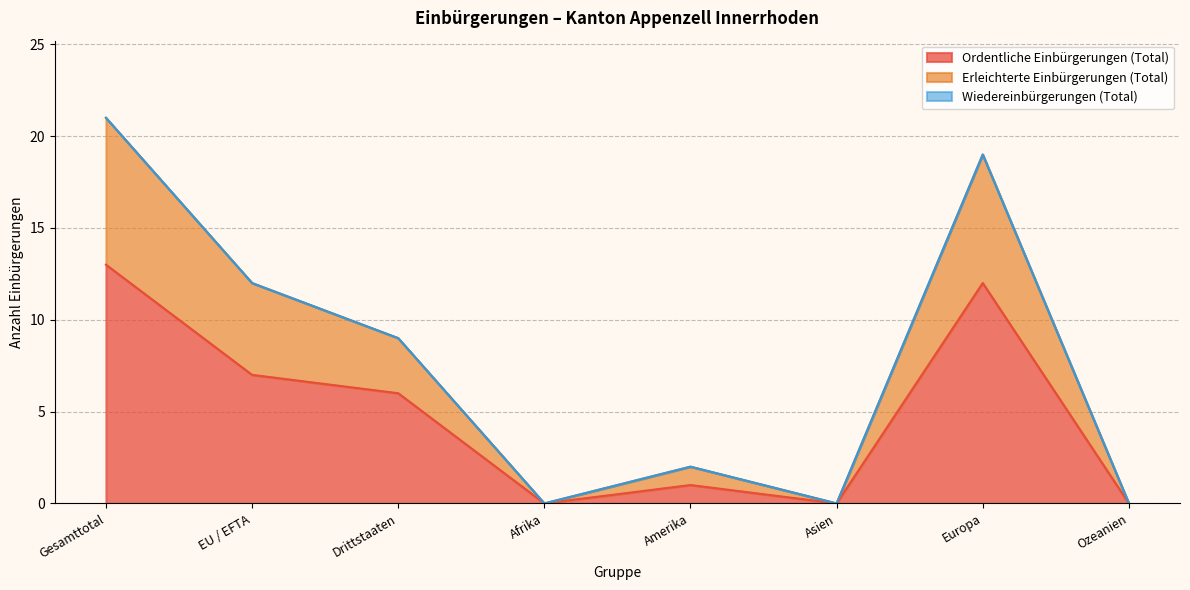

What is the highest value of the Ordentliche Einbürgerungen (Total) series?

13